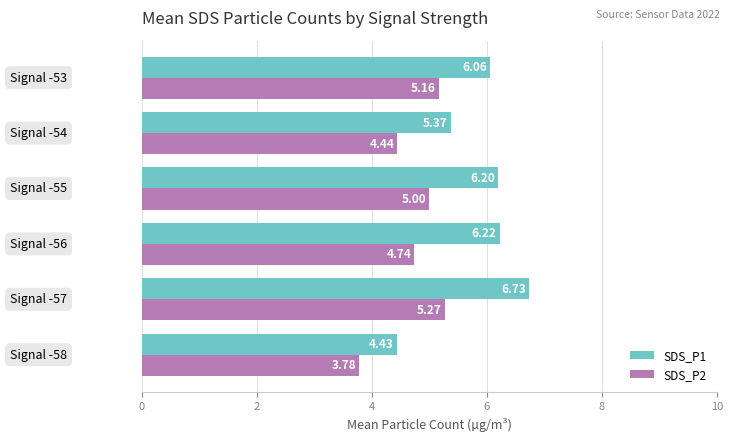

List the series in order of their peak value, highest first.

SDS_P1, SDS_P2